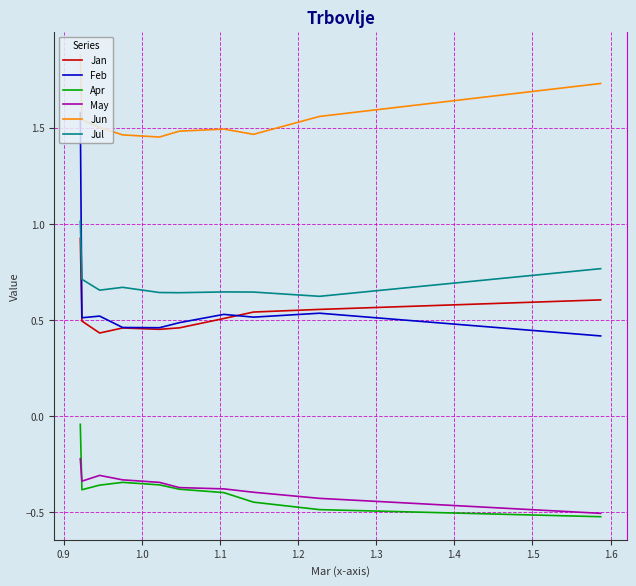

True or false: Jun and Apr cross at least once.

False